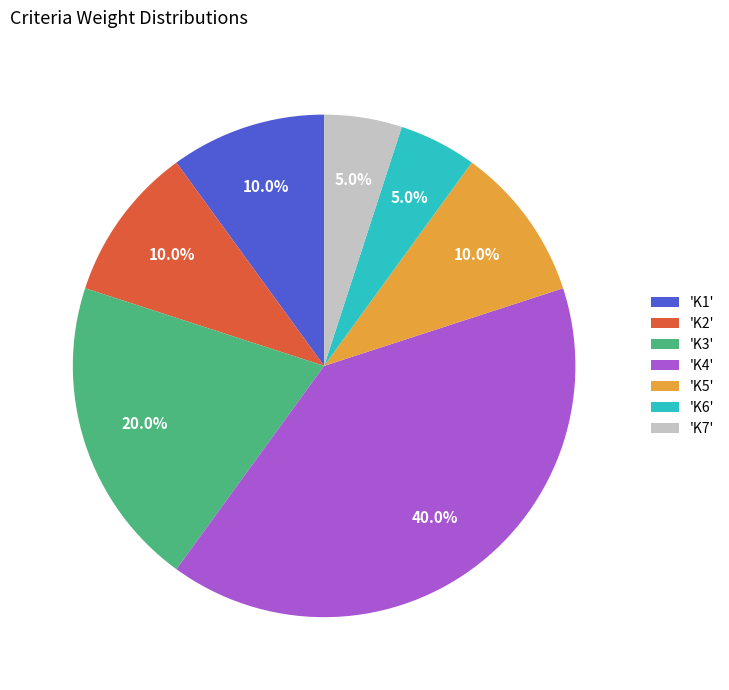

Does any single category account for the majority?

No